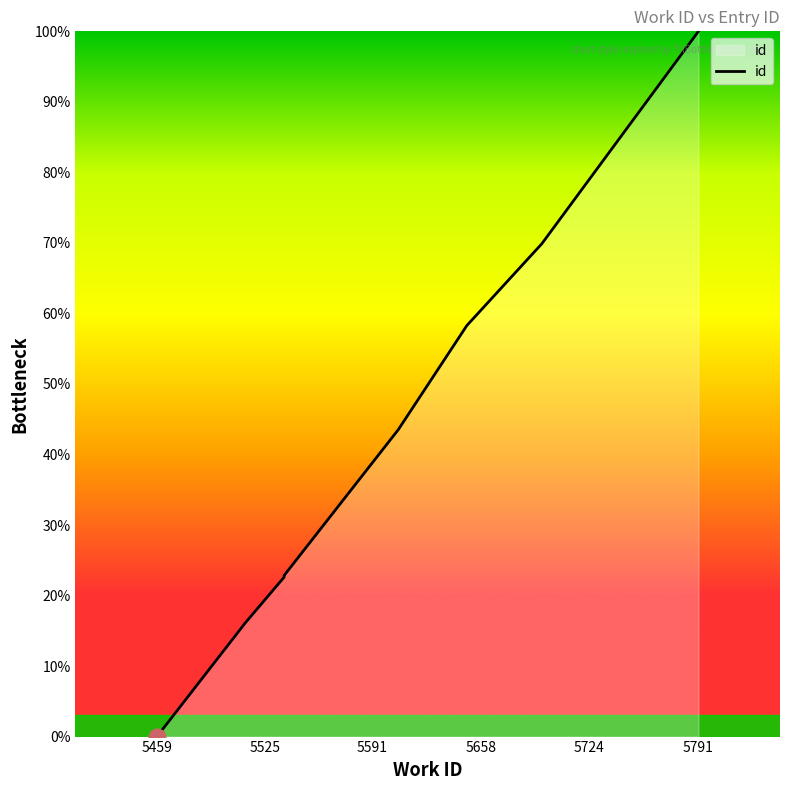

True or false: the data shows 36.9 at 5724.

False